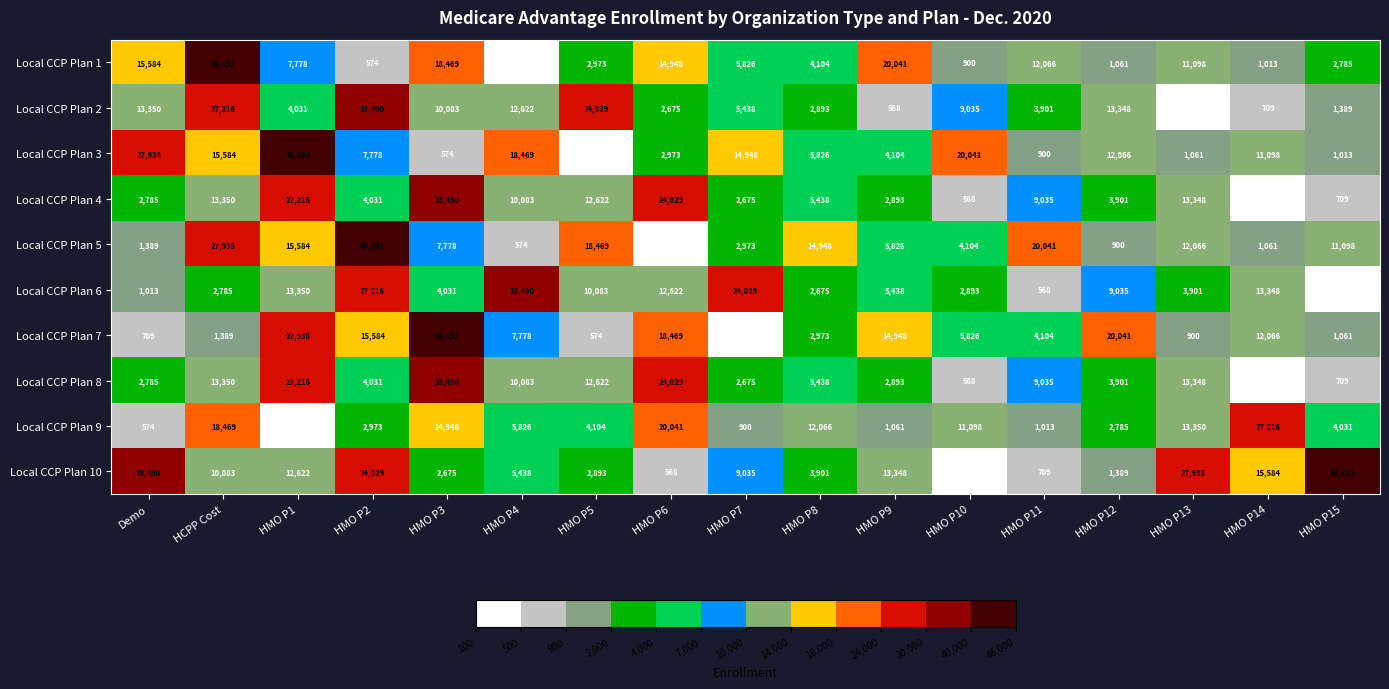

At how many categories does at least one series exceed 21607?

12